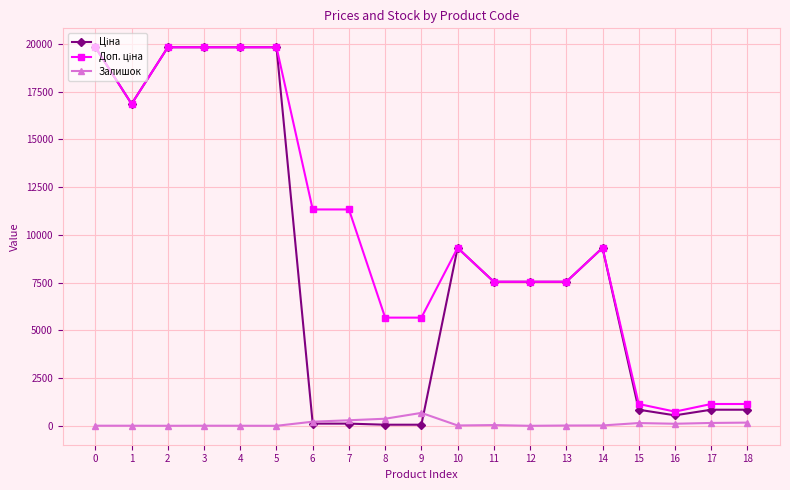

True or false: Залишок has more than 1 points higher than both neighbors.

True